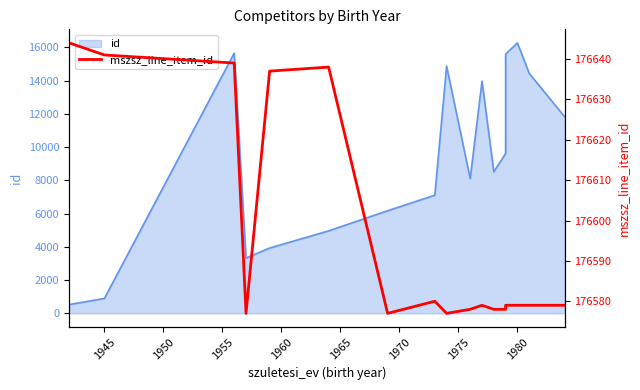

What is the value of the 16th point from the left?

176579